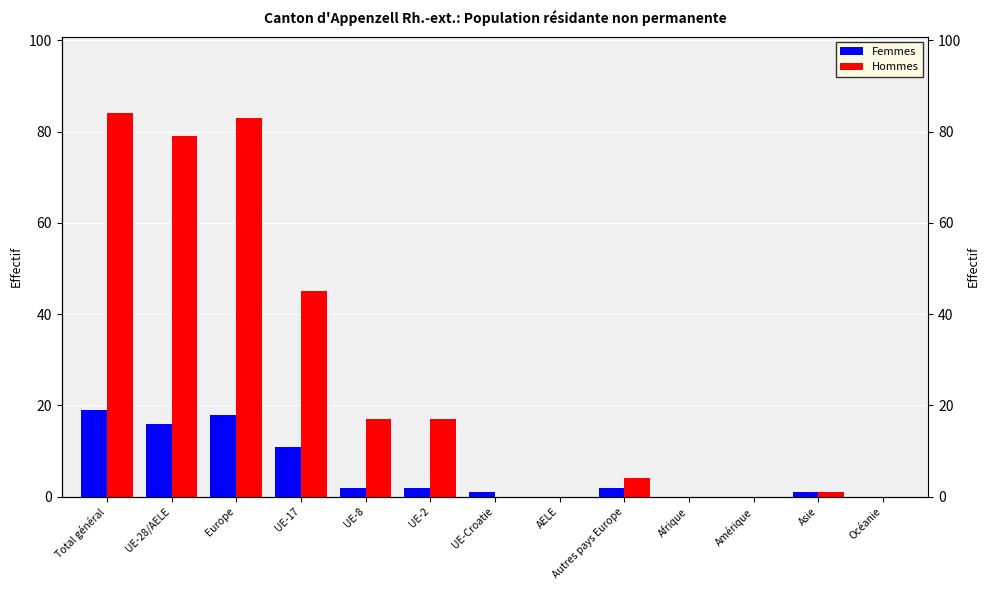

How many data points in Hommes are above 4?

6